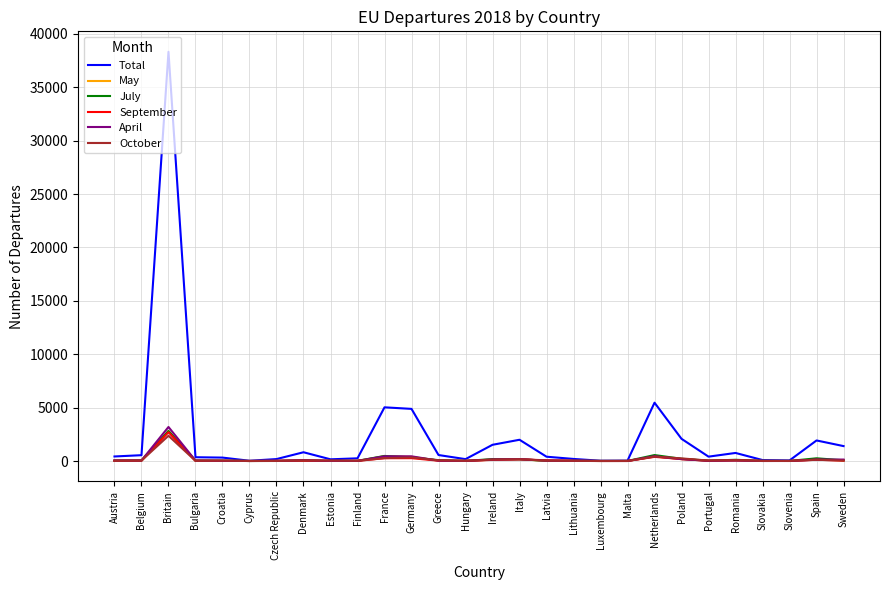

What is the difference between the April values at Luxembourg and Romania?

43